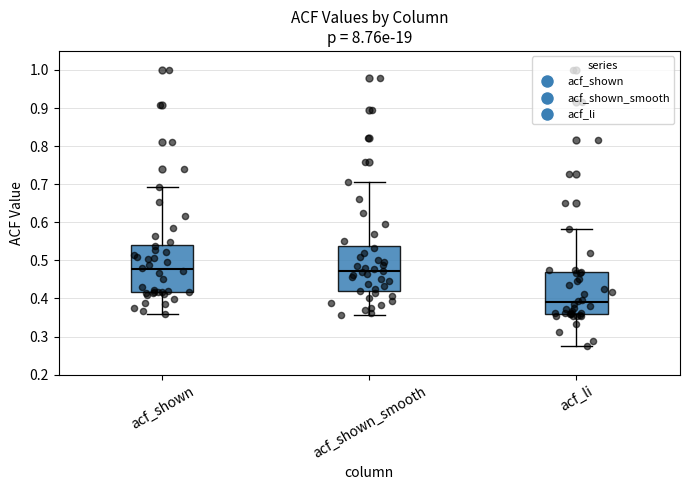

Reading left to right, transcribe this box plot: for each box, give where its median line is, the range the box spans, and where its two whiskers end, as read against the y-axis. The values are not printed on the chart, so give them approximately, as read against the axis.

acf_shown: median 0.48, box 0.42 to 0.54, whiskers 0.36 to 0.69
acf_shown_smooth: median 0.47, box 0.42 to 0.54, whiskers 0.36 to 0.71
acf_li: median 0.39, box 0.36 to 0.47, whiskers 0.27 to 0.58